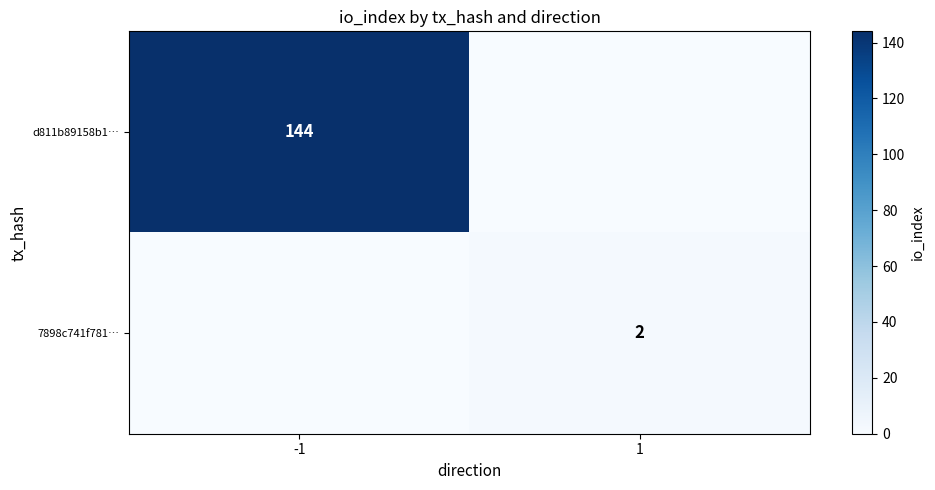

Is it true that 7898c741f781… equals 1 at 1?

False